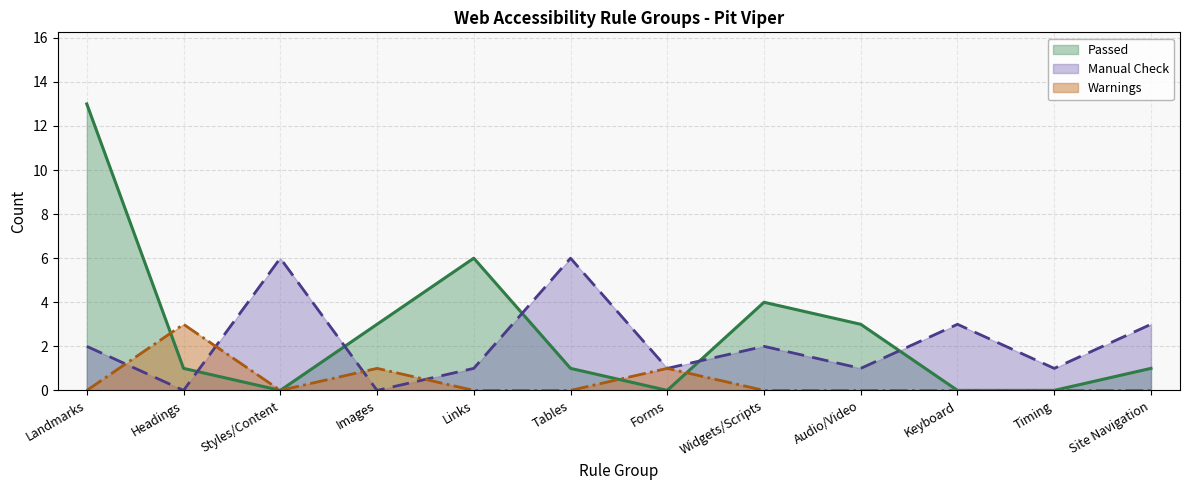

What is the difference between the maximum and minimum values in the Warnings series?

3